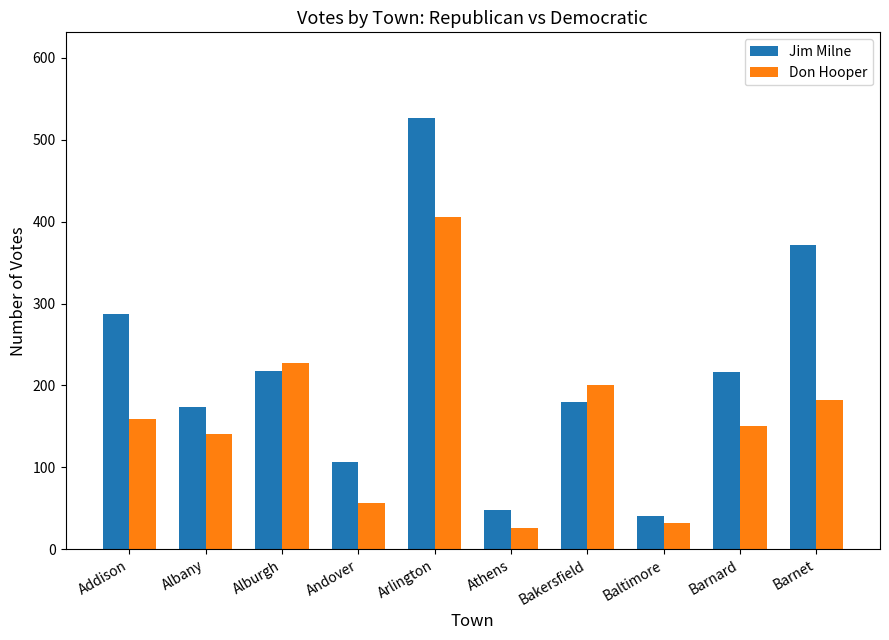

Which series has the largest range (max minus min)?

Jim Milne